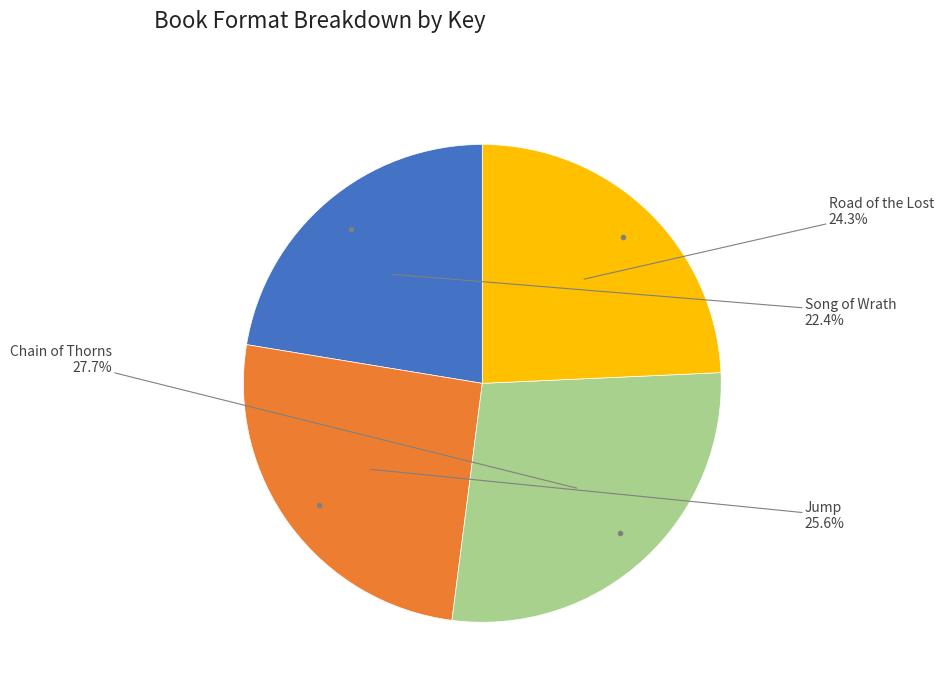

Does any single category account for the majority?

No